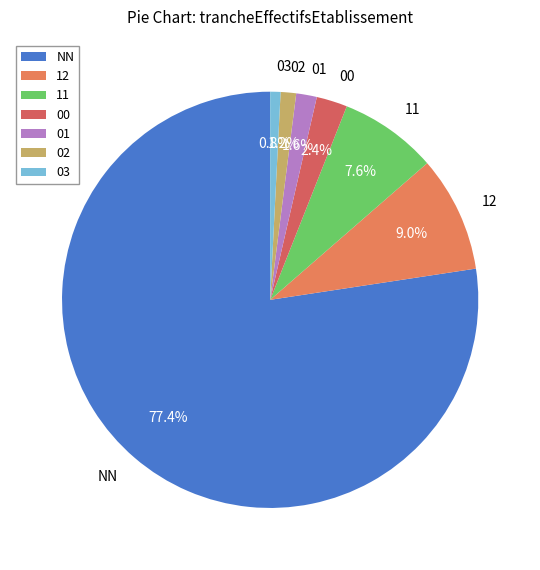

Which has a higher value, 03 or 01?

01